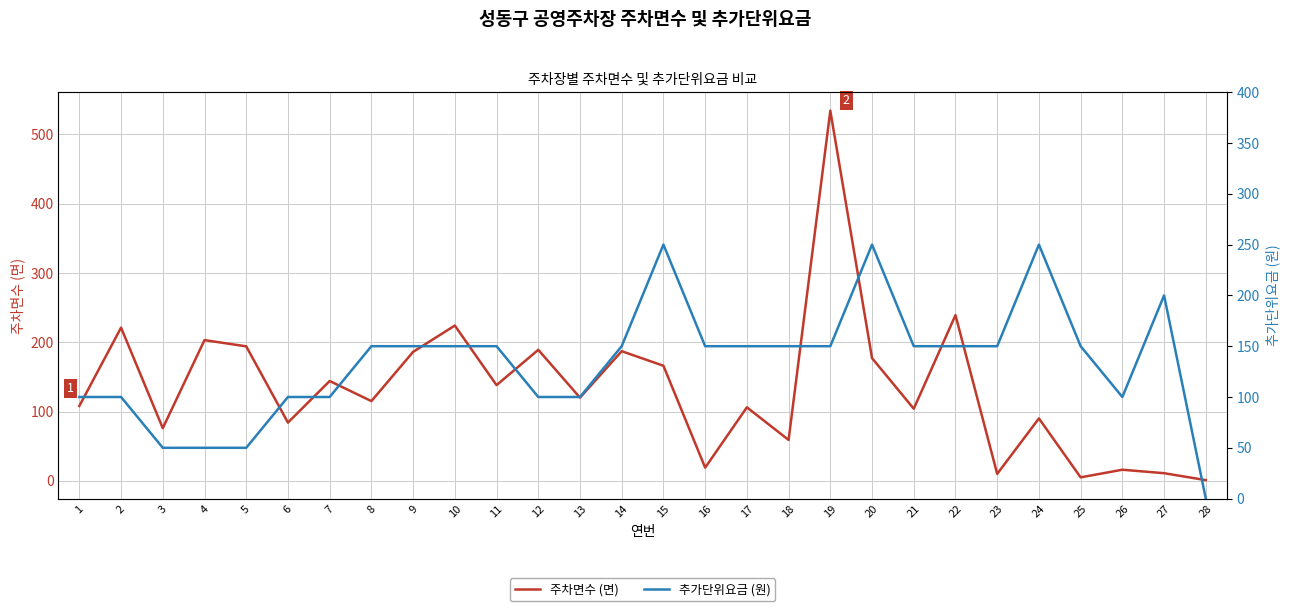

What is the greatest value displayed?

534